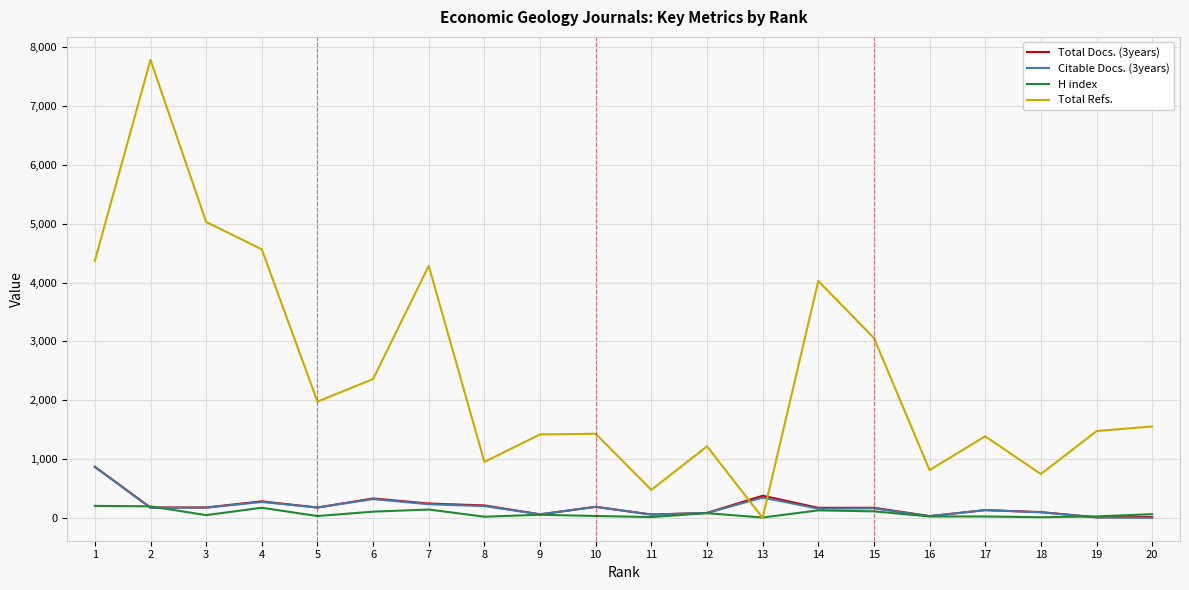

Which series has the largest total across all categories?

Total Refs.